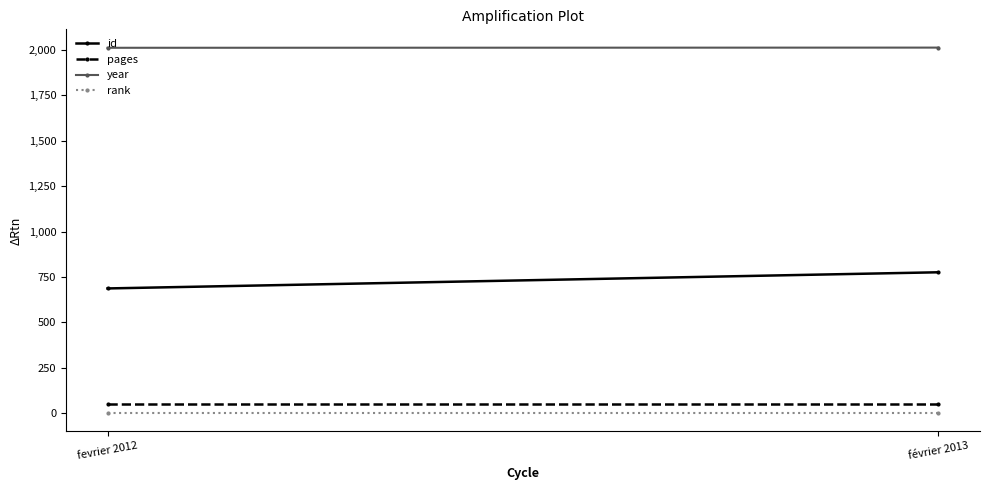

Where is year nearest to the value 2012?

fevrier 2012